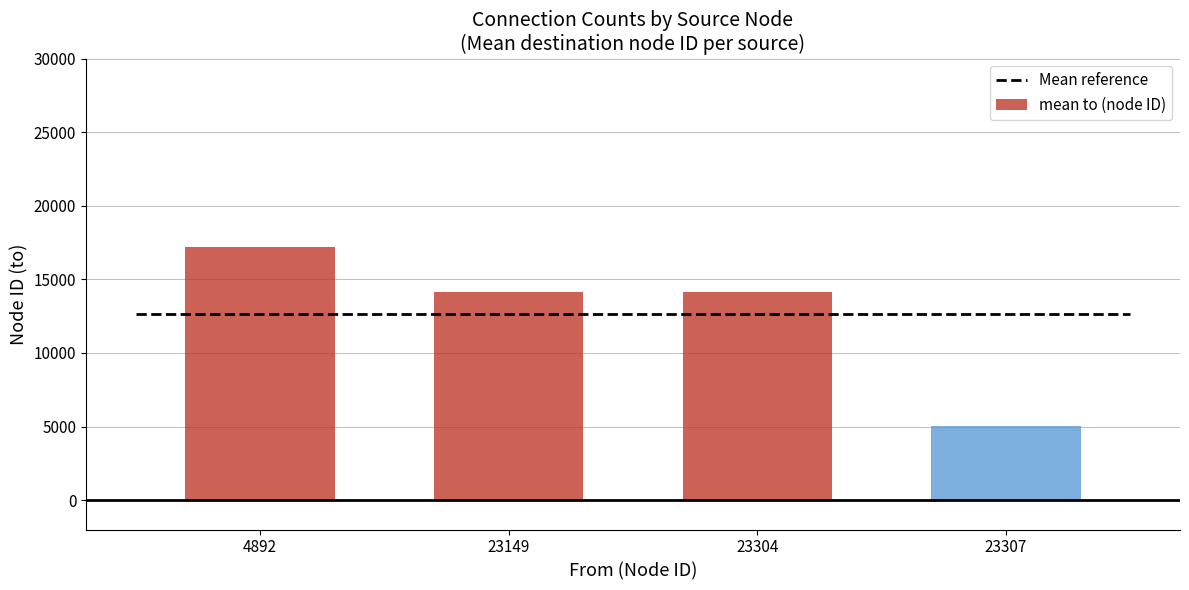

How many data points in mean to (node ID) are less than 14171?

2